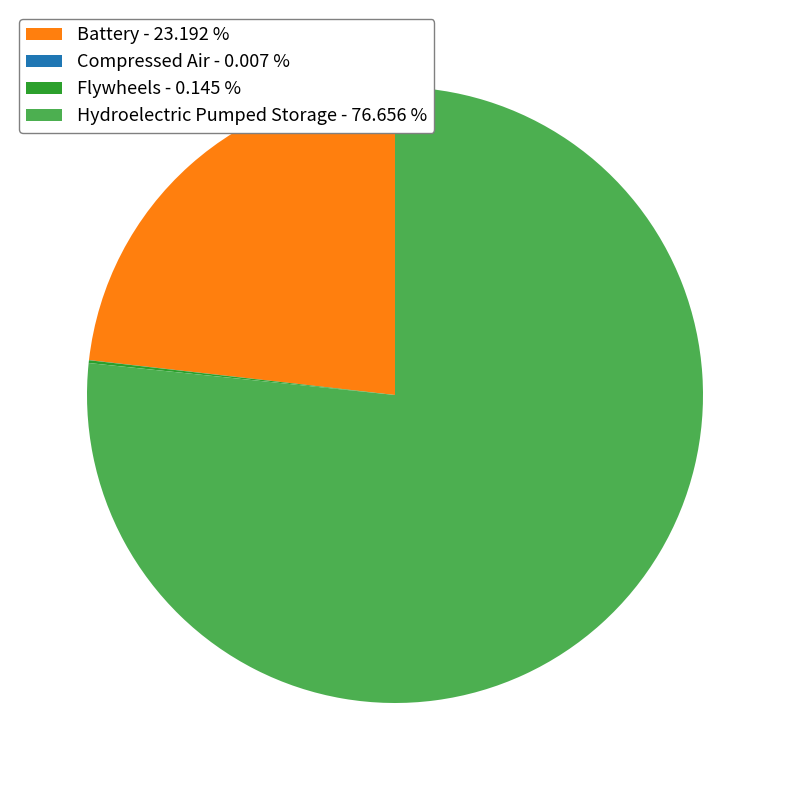

What is the largest slice in the pie chart?

Hydroelectric Pumped Storage